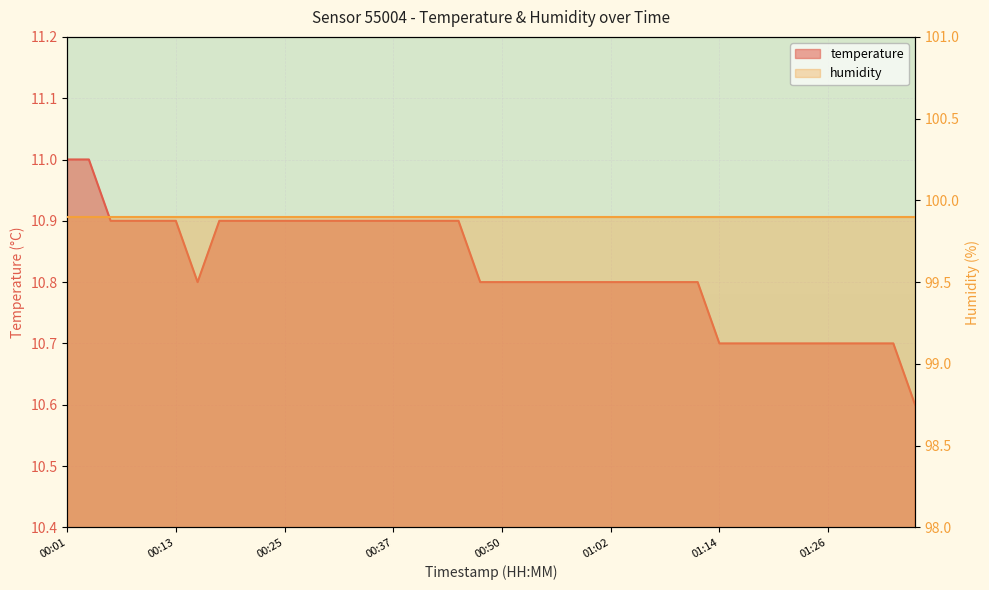

Rank the categories by value from highest to lowest.

00:01, 00:03, 00:06, 00:08, 00:11, 00:13, 00:18, 00:20, 00:23, 00:25, 00:28, 00:30, 00:33, 00:35, 00:37, 00:40, 00:42, 00:45, 00:16, 00:47, 00:50, 00:52, 00:54, 00:57, 00:59, 01:02, 01:04, 01:07, 01:09, 01:11, 01:14, 01:16, 01:19, 01:21, 01:24, 01:26, 01:29, 01:31, 01:33, 01:36